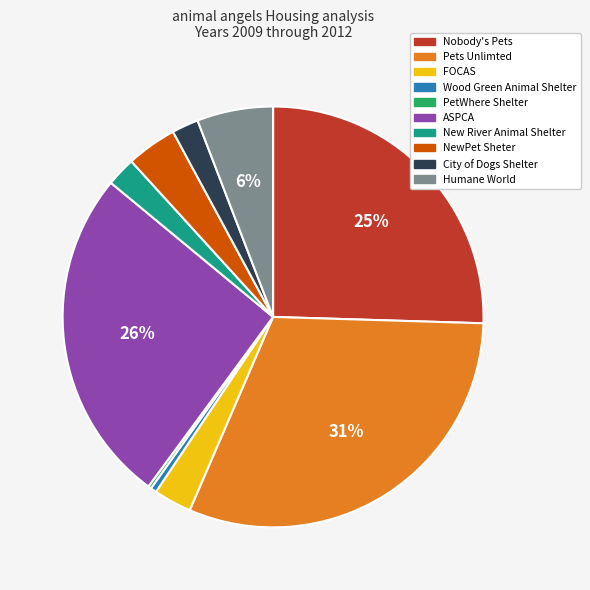

To the nearest percent, what is the combined percentage of New River Animal Shelter and NewPet Sheter?

6%